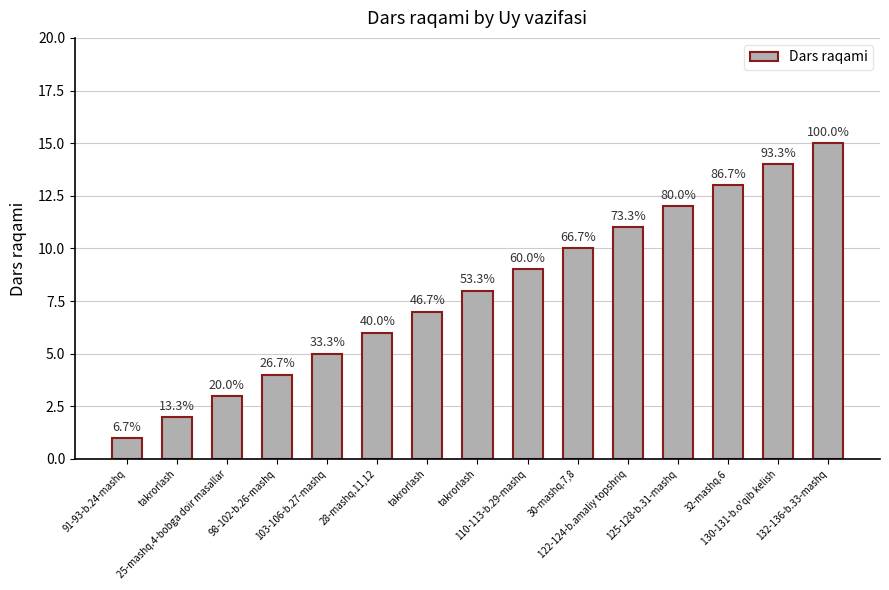

Are the bars horizontal?

No